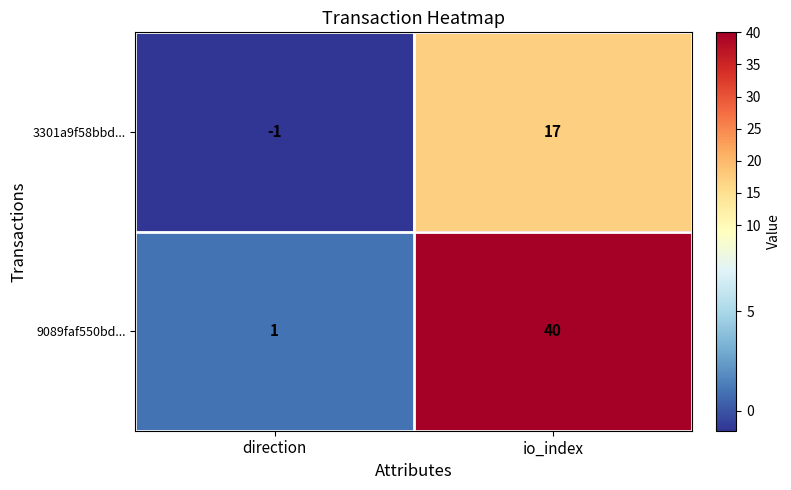

Where is 9089faf550bd... nearest to the value 20?

direction